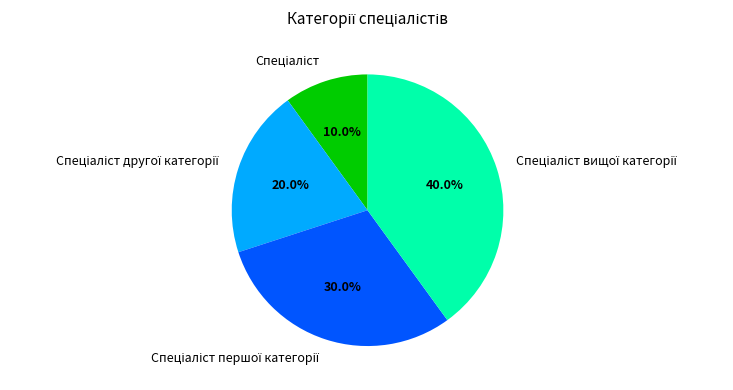

Is there any slice that represents more than half of the pie?

No